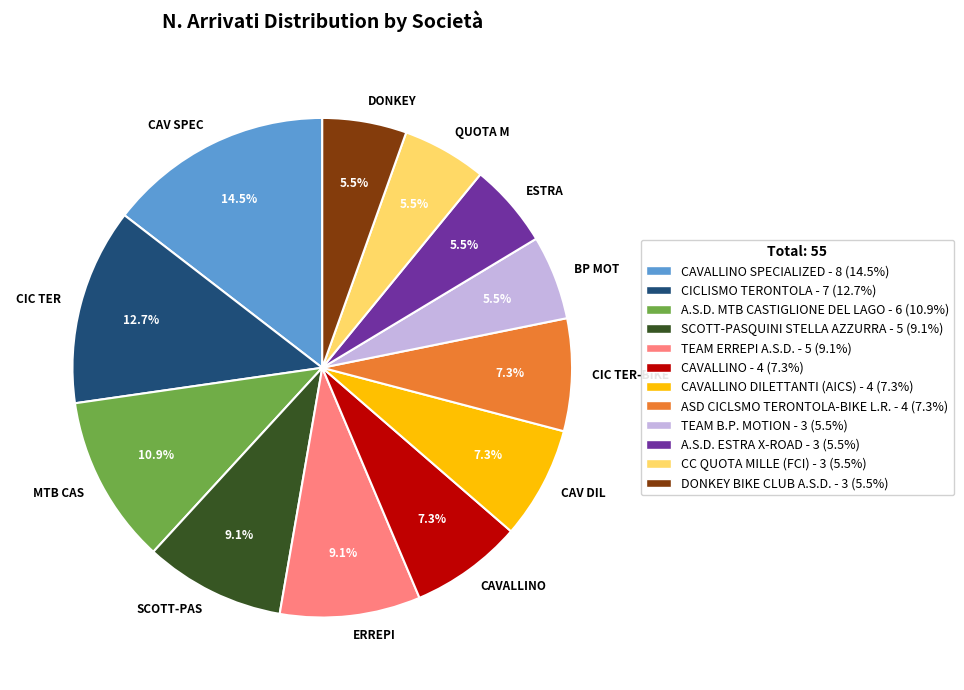

What portion of the pie excludes CIC TER?

87.3%